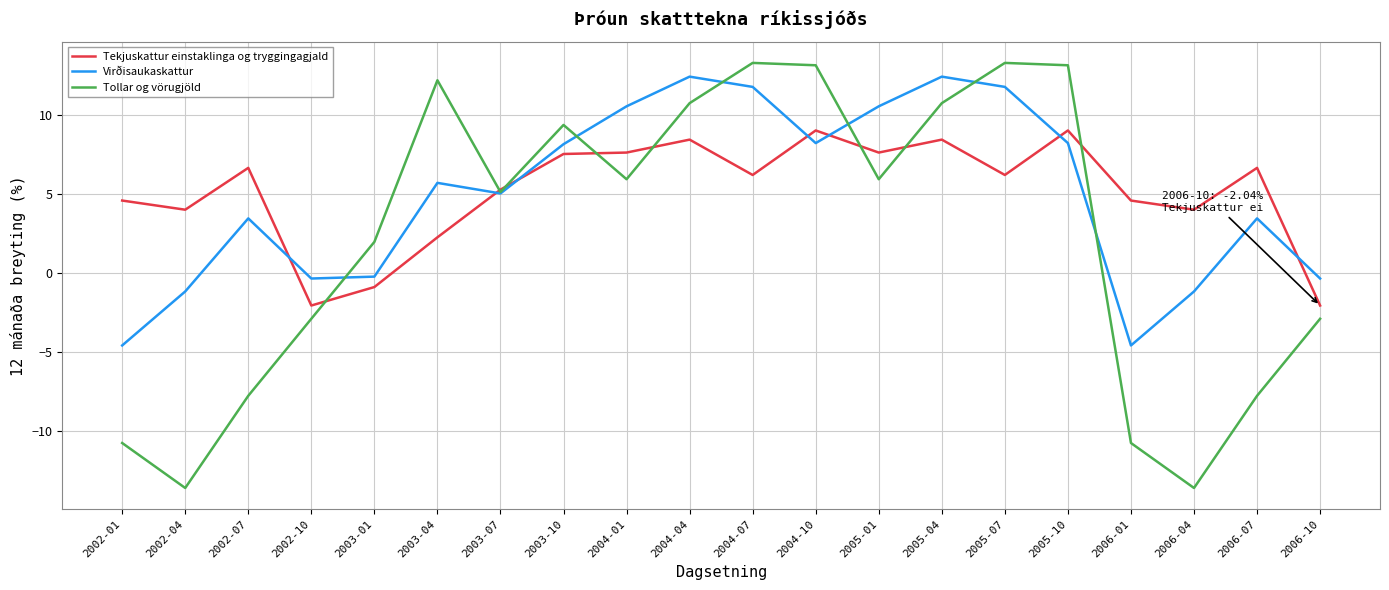

True or false: Tollar og vörugjöld and Tekjuskattur einstaklinga og tryggingagjald cross at least once.

True